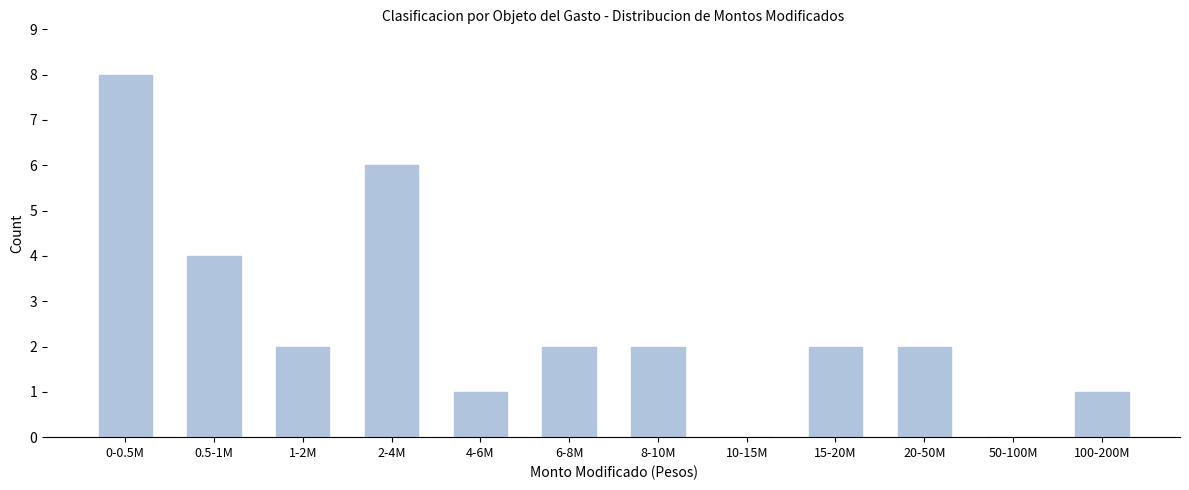

Reading left to right, transcribe all the data shown in this chart.

0-0.5M=8	0.5-1M=4	1-2M=2	2-4M=6	4-6M=1	6-8M=2	8-10M=2	10-15M=0	15-20M=2	20-50M=2	50-100M=0	100-200M=1